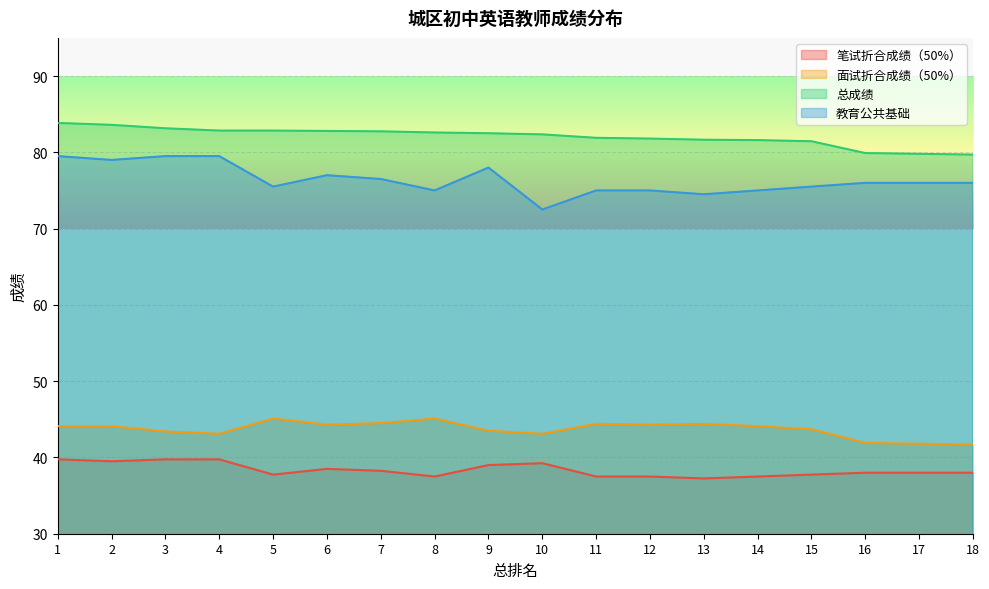

Which series changed the most between 9 and 13?

教育公共基础